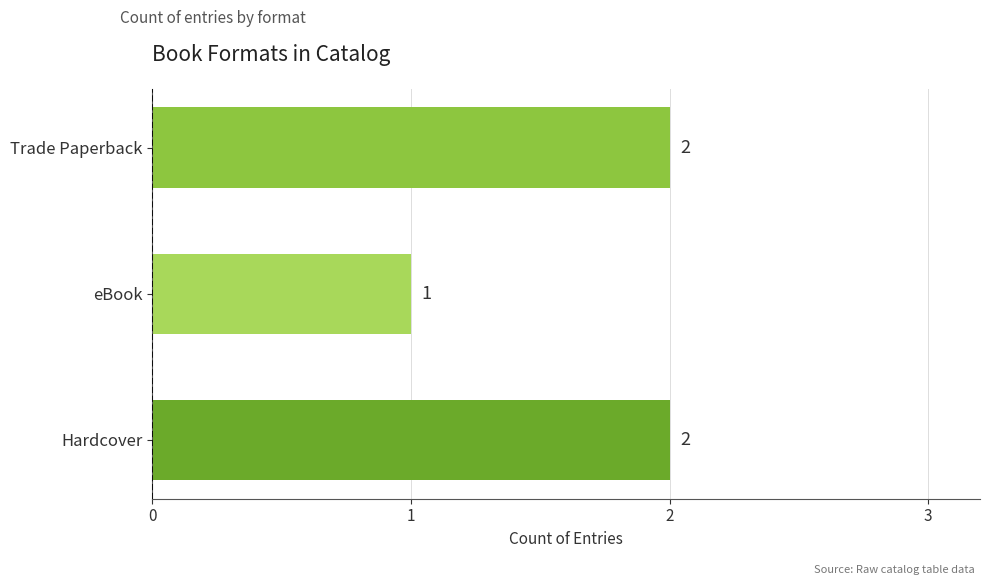

What is the label of the 3rd bar from the bottom?

Trade Paperback